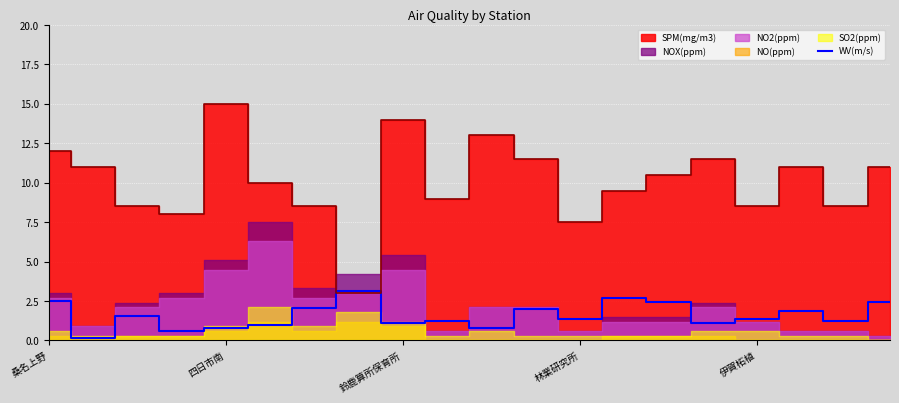

Is it true that WV(m/s) equals 0.8 at 四日市南?

True